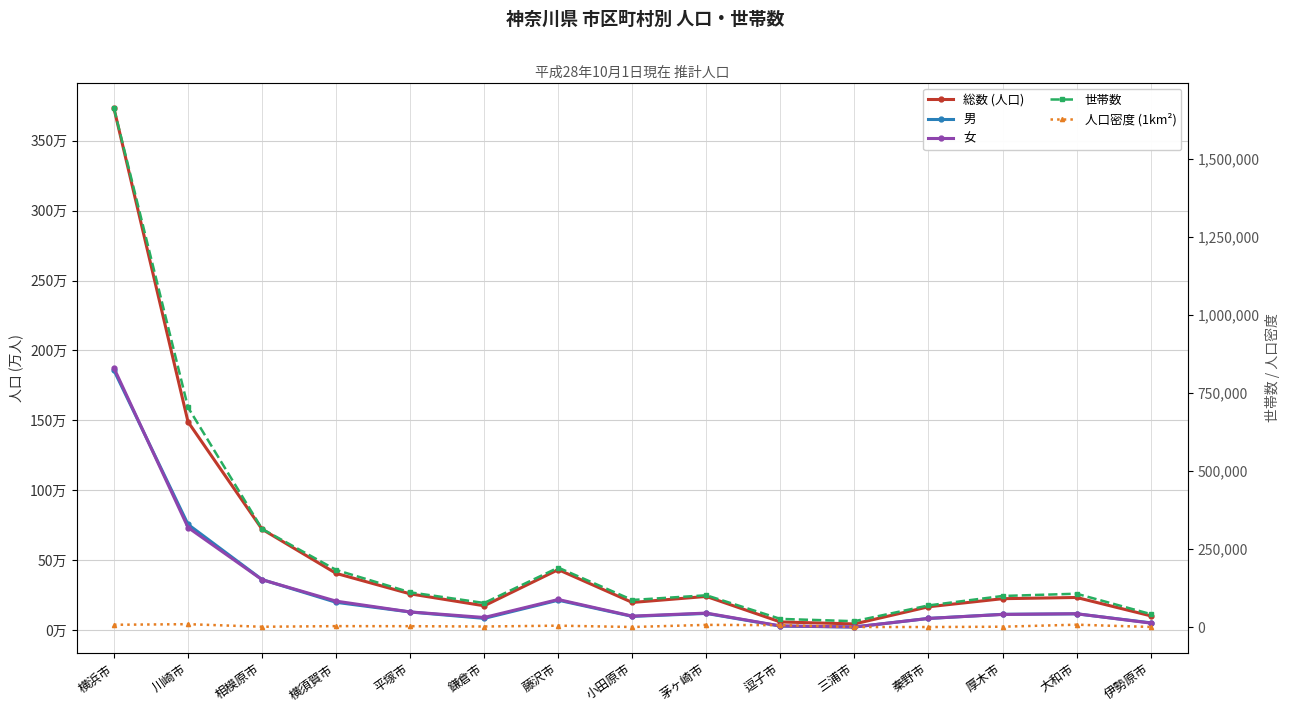

Rank the categories by 総数 (人口) value from lowest to highest.

三浦市, 逗子市, 伊勢原市, 秦野市, 鎌倉市, 小田原市, 厚木市, 大和市, 茅ヶ崎市, 平塚市, 横須賀市, 藤沢市, 相模原市, 川崎市, 横浜市